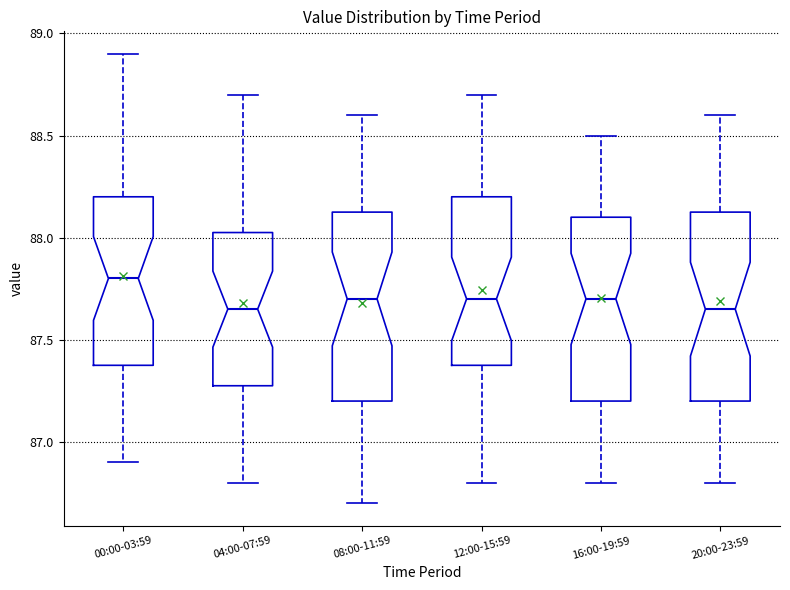

Where is the upper edge of the box for 16:00-19:59 on the y-axis? The values are not printed on the chart, so give them approximately, as read against the axis.

88.10